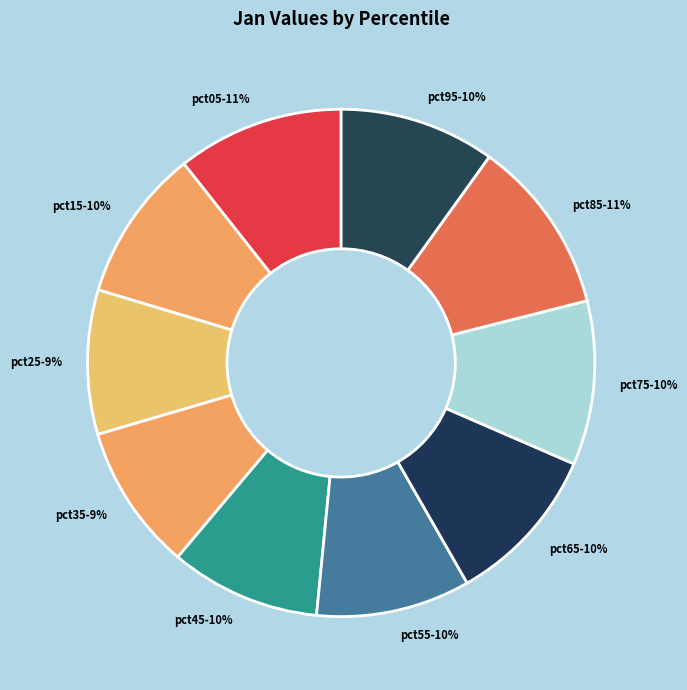

Count the number of slices in the pie.

10